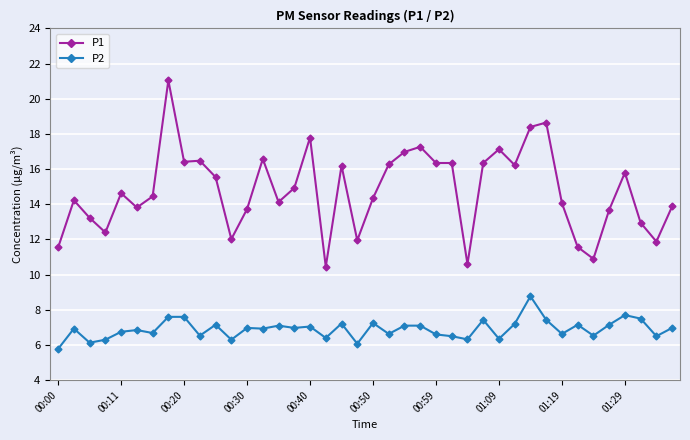

True or false: P2 and P1 cross at least once.

False